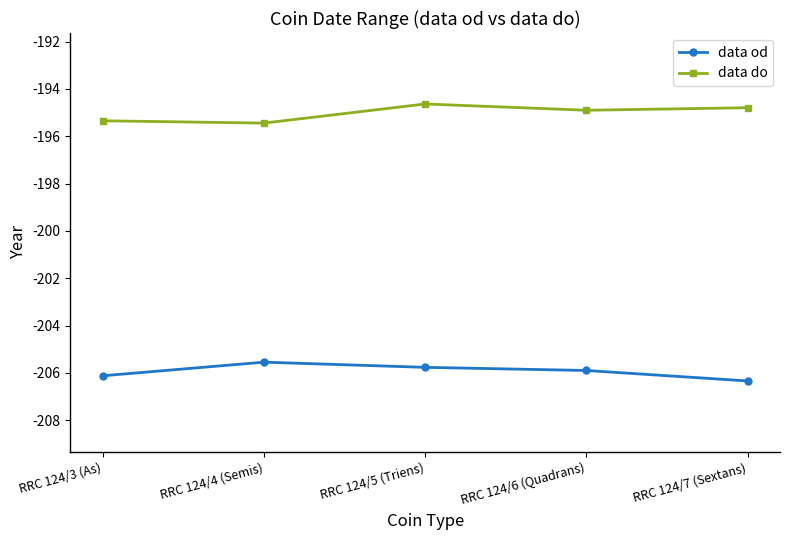

Which category has the lowest value across all series?

RRC 124/7 (Sextans)